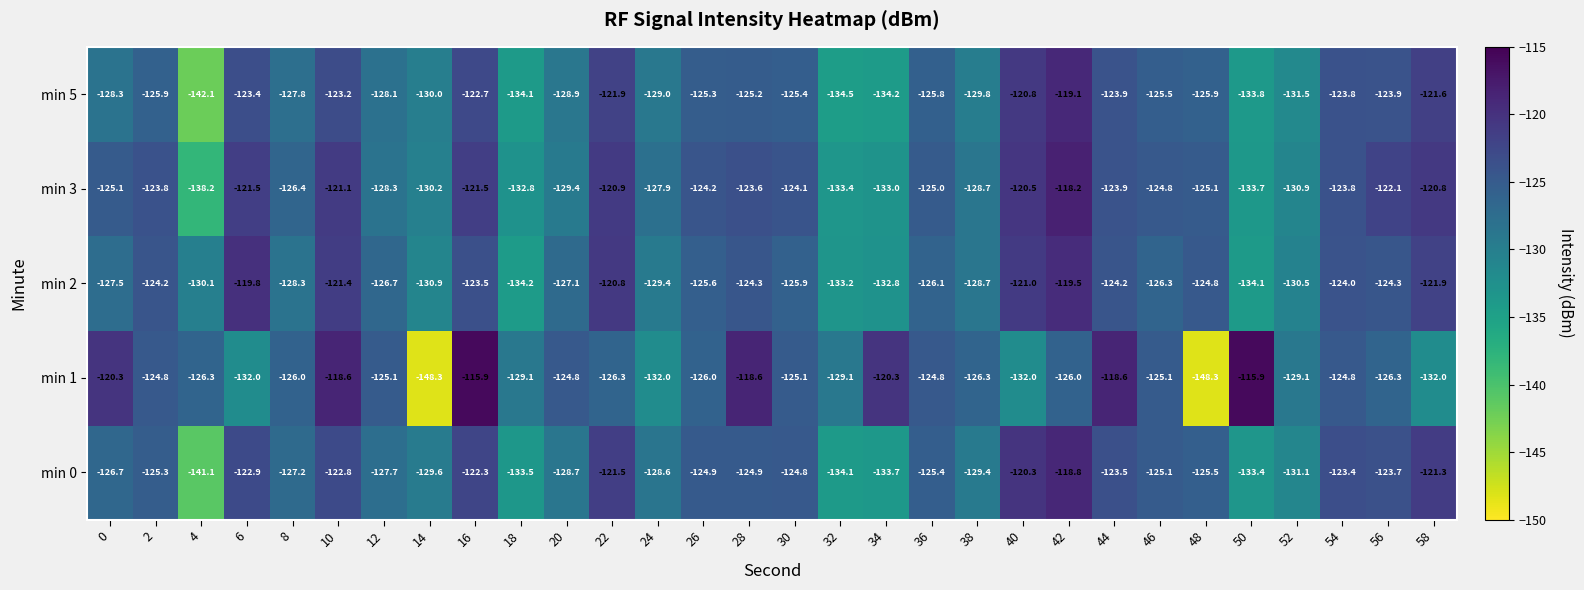

At which label is min 0 closest to -129?

20